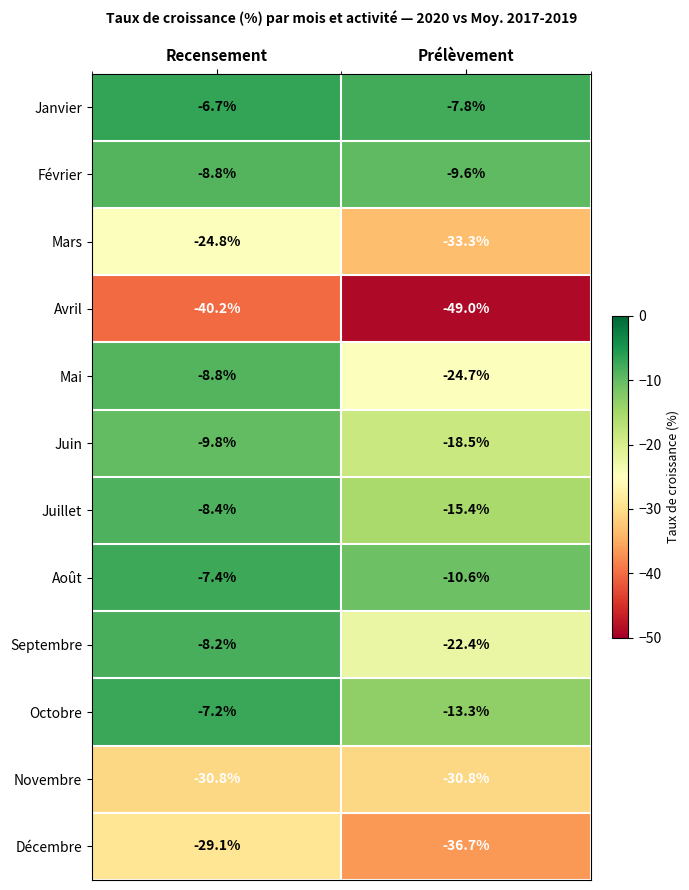

At which category is the sum across all series the highest?

Recensement